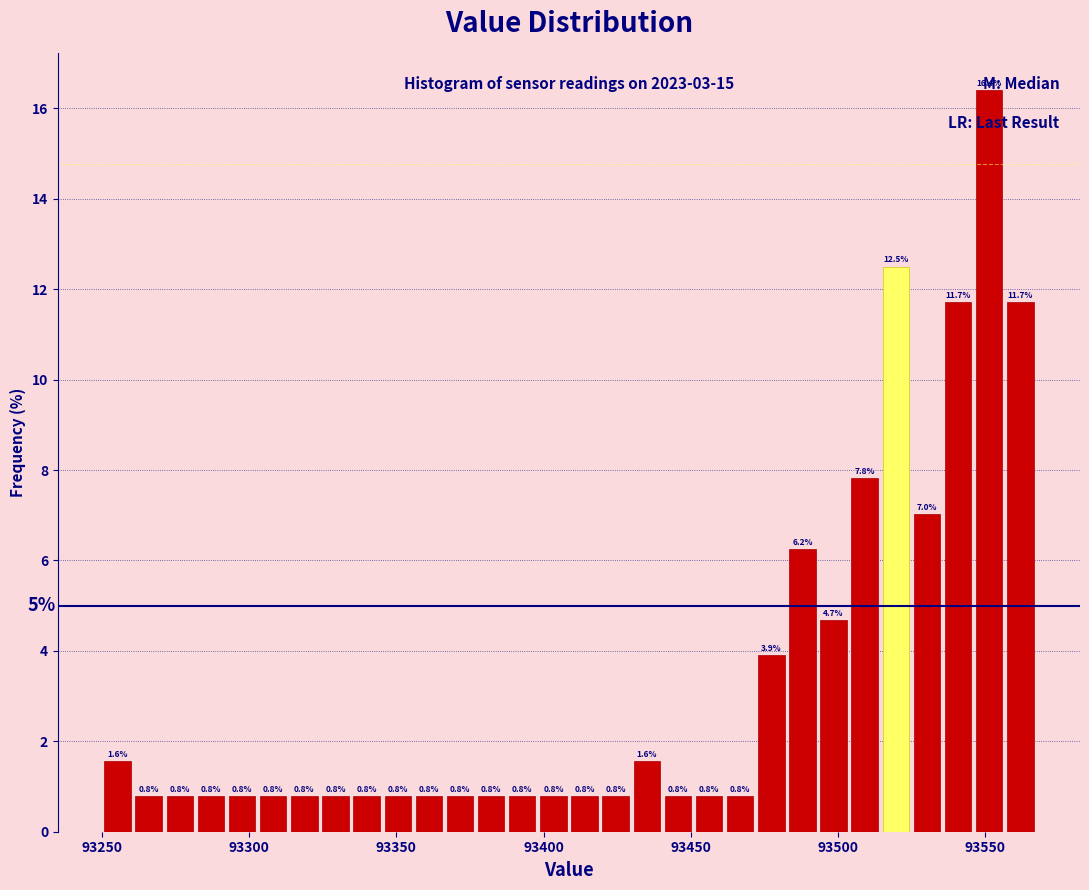

Around what value on the x-axis is the tallest bar? Give the approximate position of its centre, as read against the axis.

93550